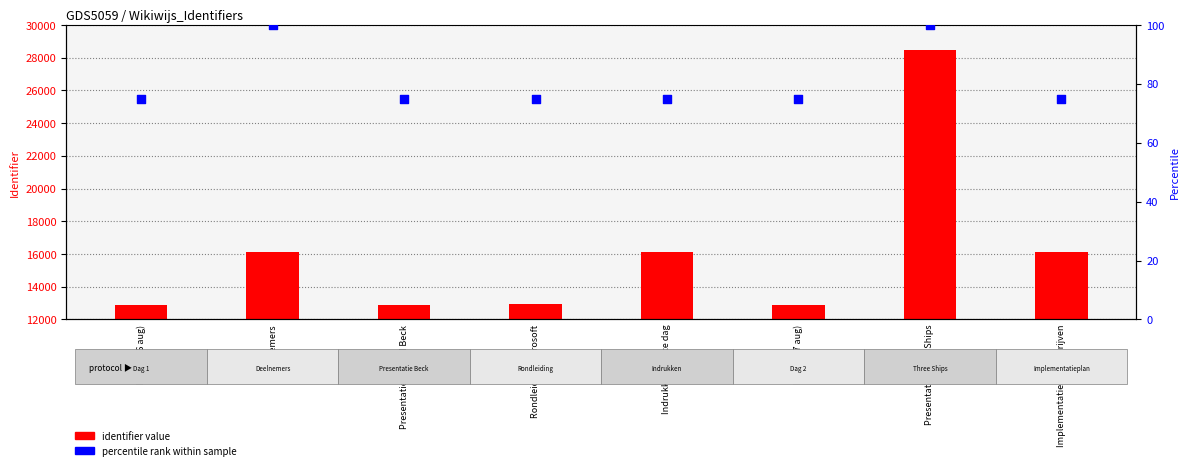

Which series has the largest Y range (max minus min)?

identifier value